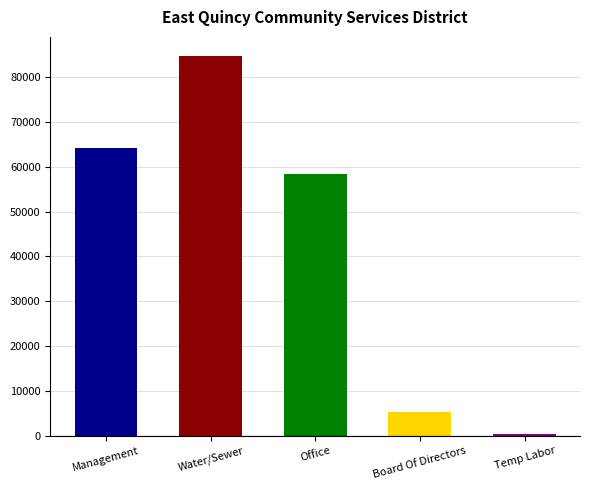

Reading left to right, transcribe all the data shown in this chart.

64162	84701	58451	5284	358